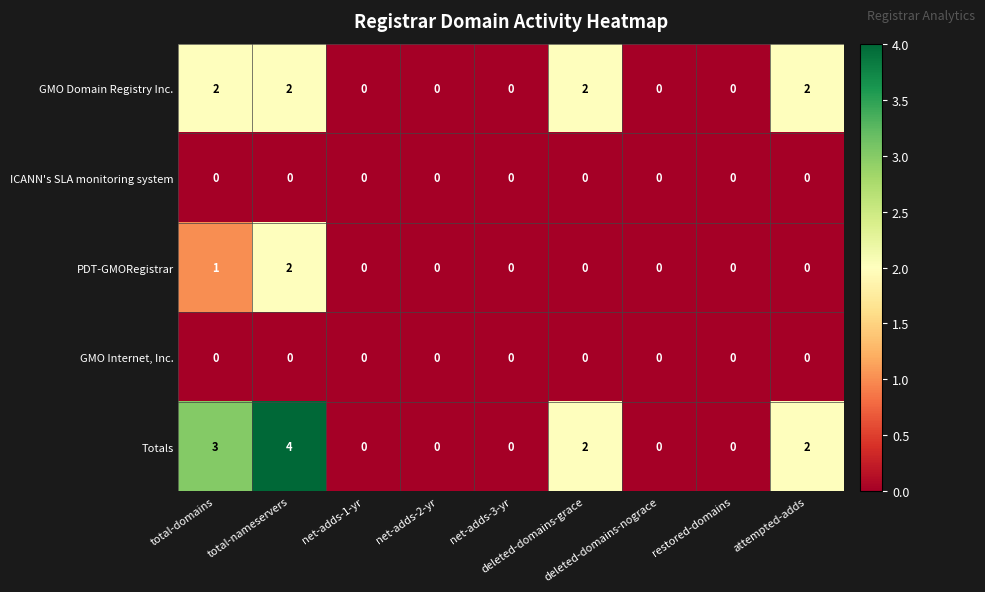

How many distinct data groups are displayed?

5